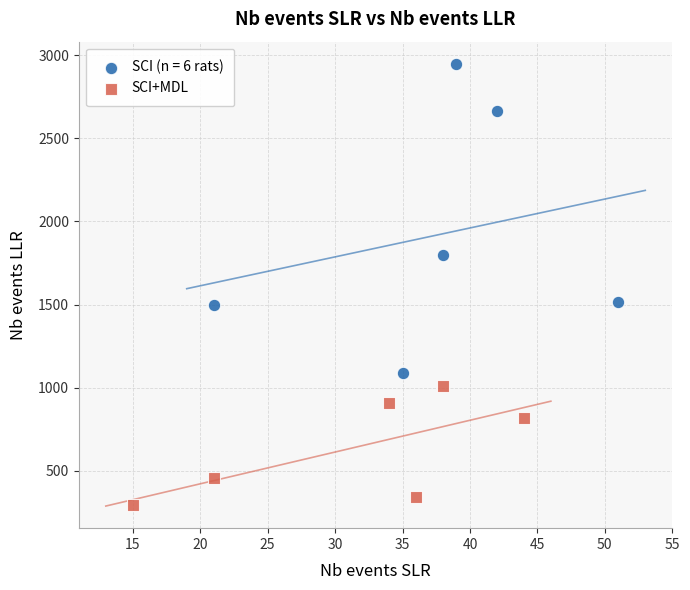

Which series reaches the maximum Y coordinate?

SCI (n = 6 rats)